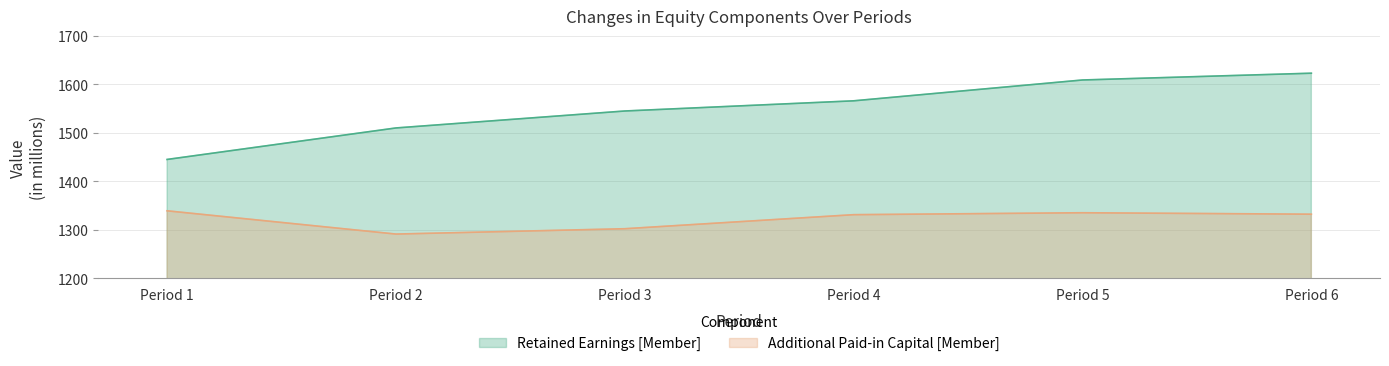

Which series changed the most between Period 3 and Period 4?

Additional Paid-in Capital [Member]